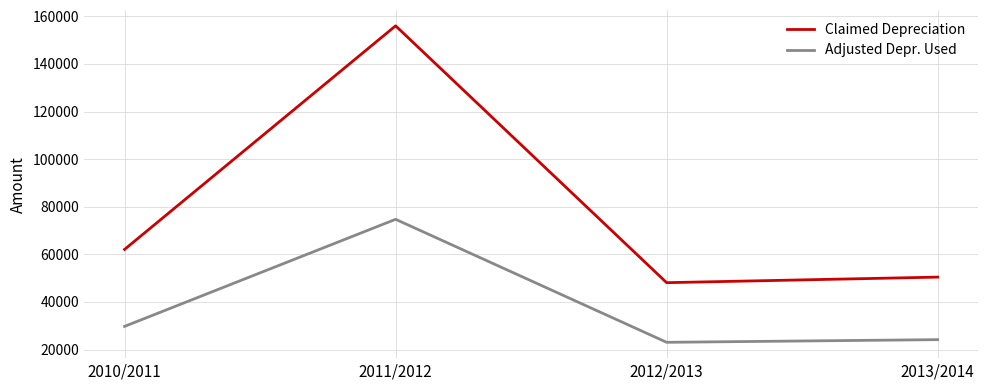

True or false: Claimed Depreciation has more than 0 points higher than both neighbors.

True